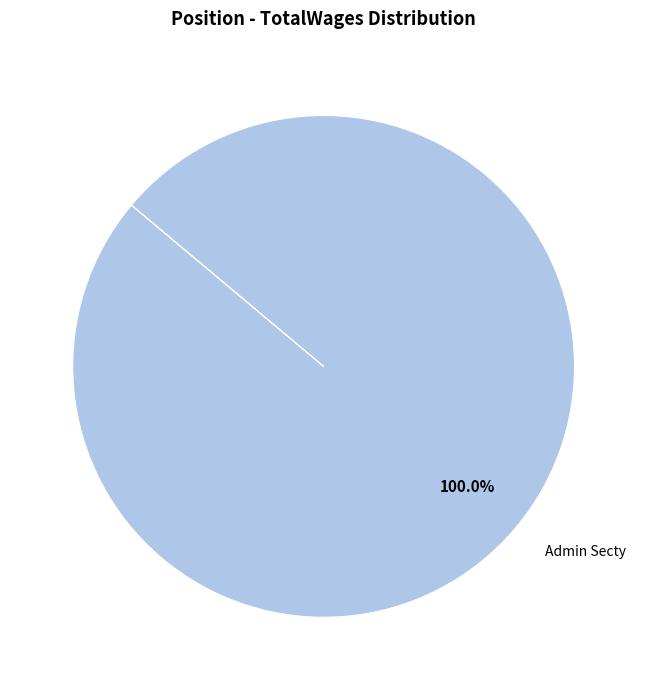

How many segments does this pie chart have?

1